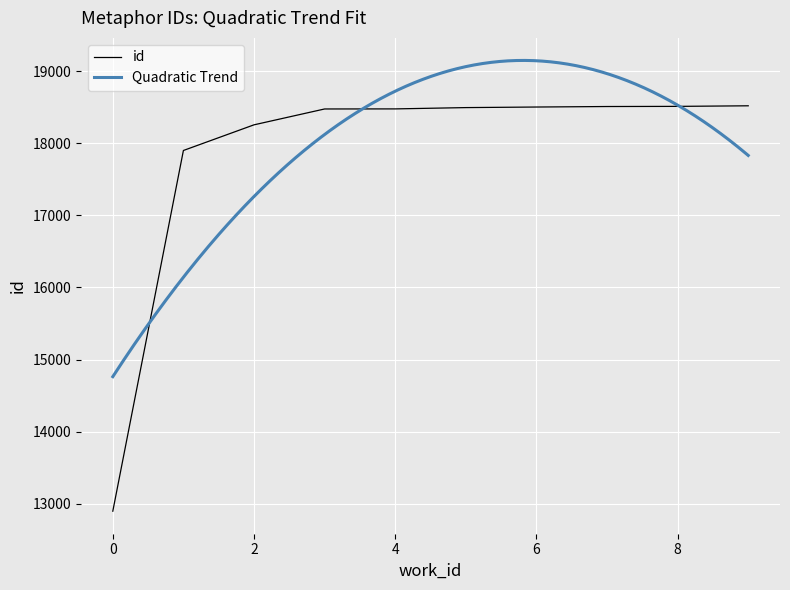

The value of id at 0 is 12896. True or false?

True